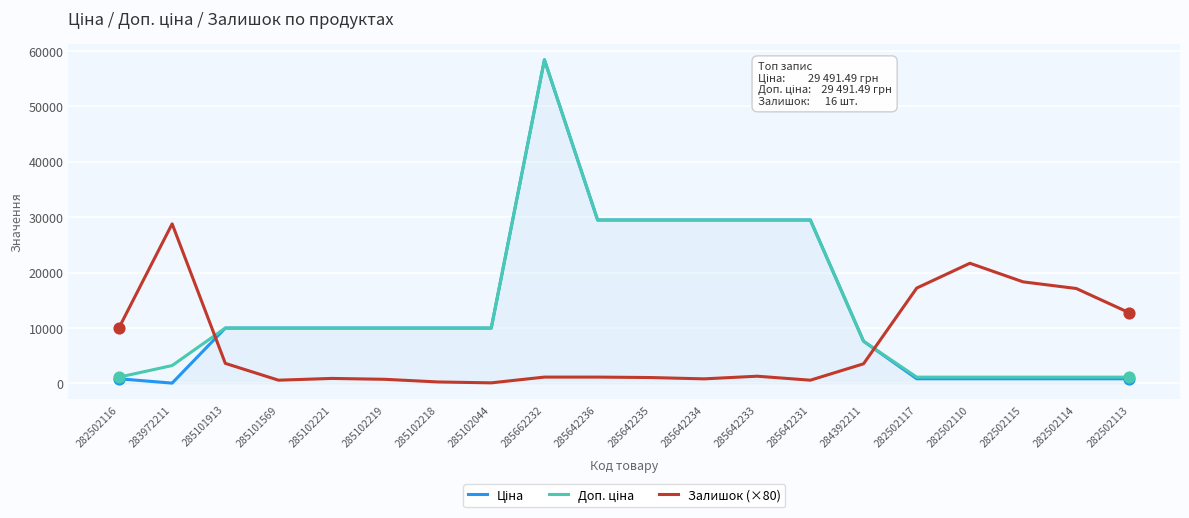

Which category has the highest value across all series?

285662232